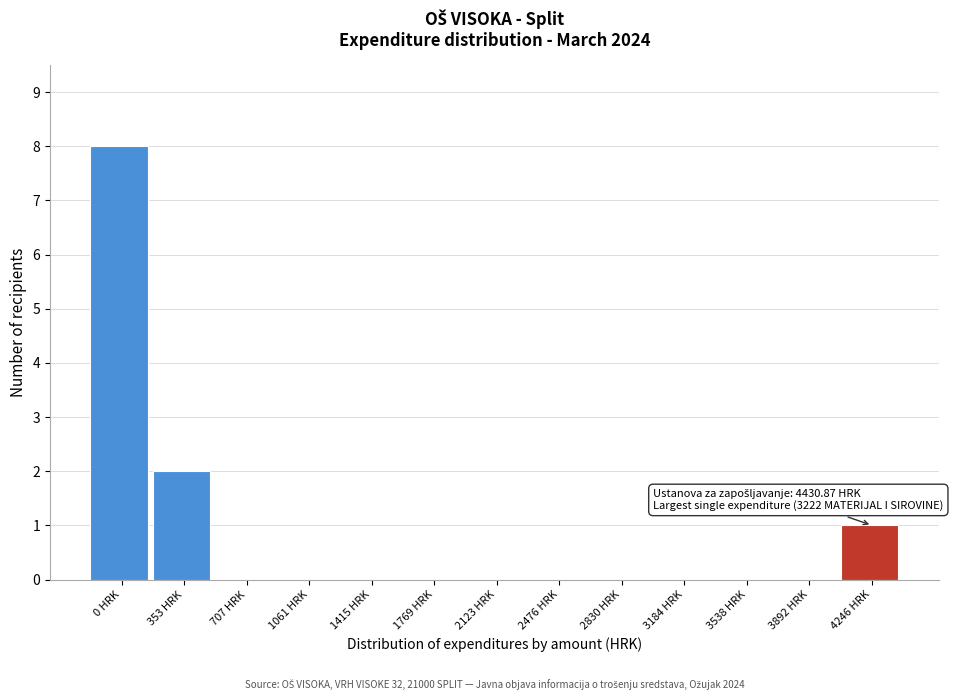

Reading right to left, extract all data points from this chart.

4246 HRK=1	3892 HRK=0	3538 HRK=0	3184 HRK=0	2830 HRK=0	2476 HRK=0	2123 HRK=0	1769 HRK=0	1415 HRK=0	1061 HRK=0	707 HRK=0	353 HRK=2	0 HRK=8